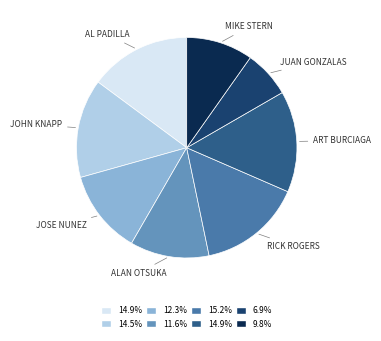

Is there a majority slice in this chart?

No